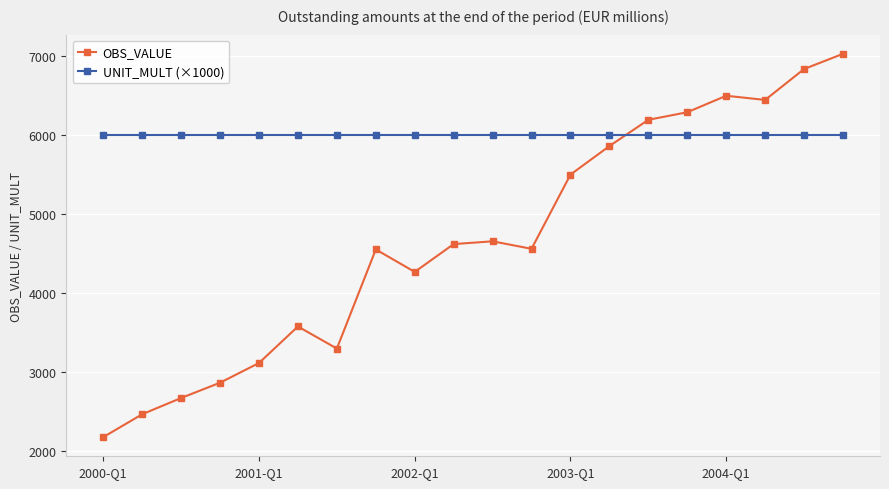

Which series has the widest spread of values?

OBS_VALUE